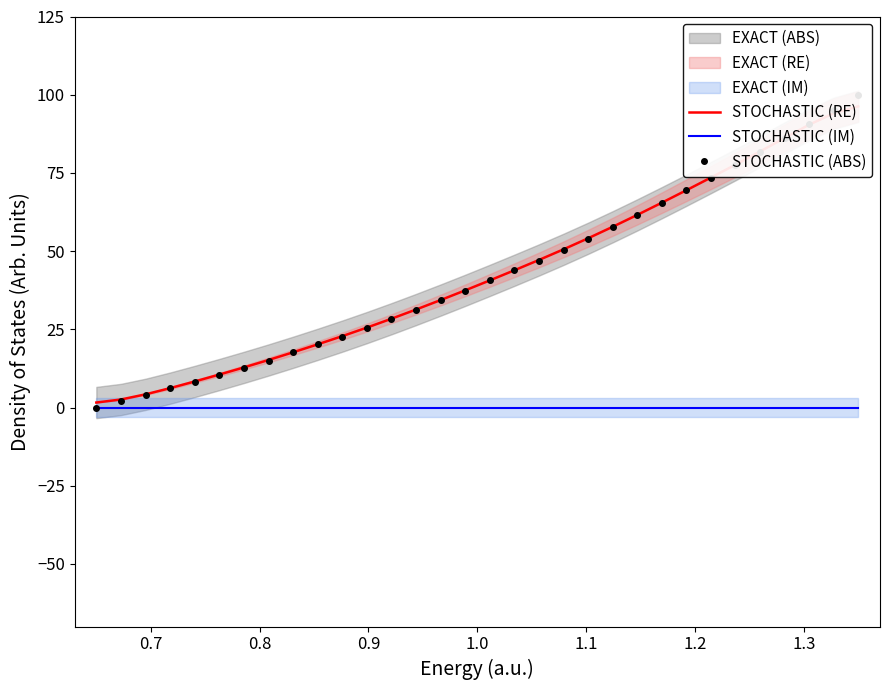

How many data points in STOCHASTIC (ABS) are above 40?

16